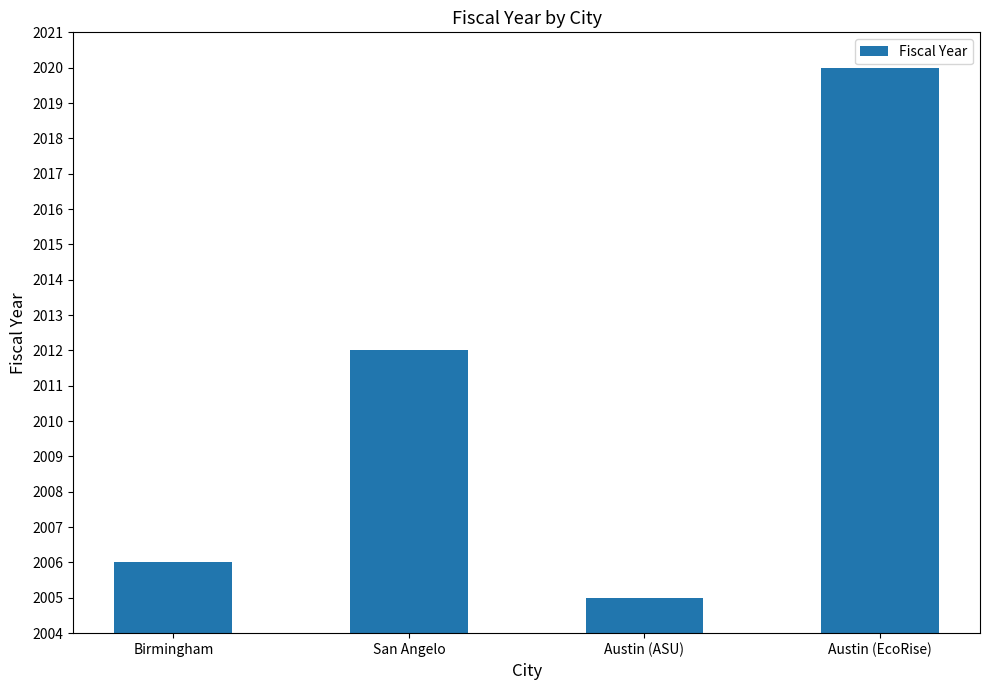

Which has a higher value, San Angelo or Austin (ASU)?

San Angelo